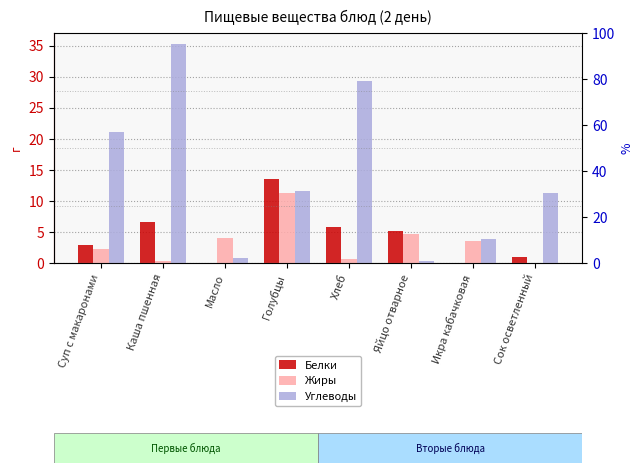

What is the total value across all series at Масло?

4.8